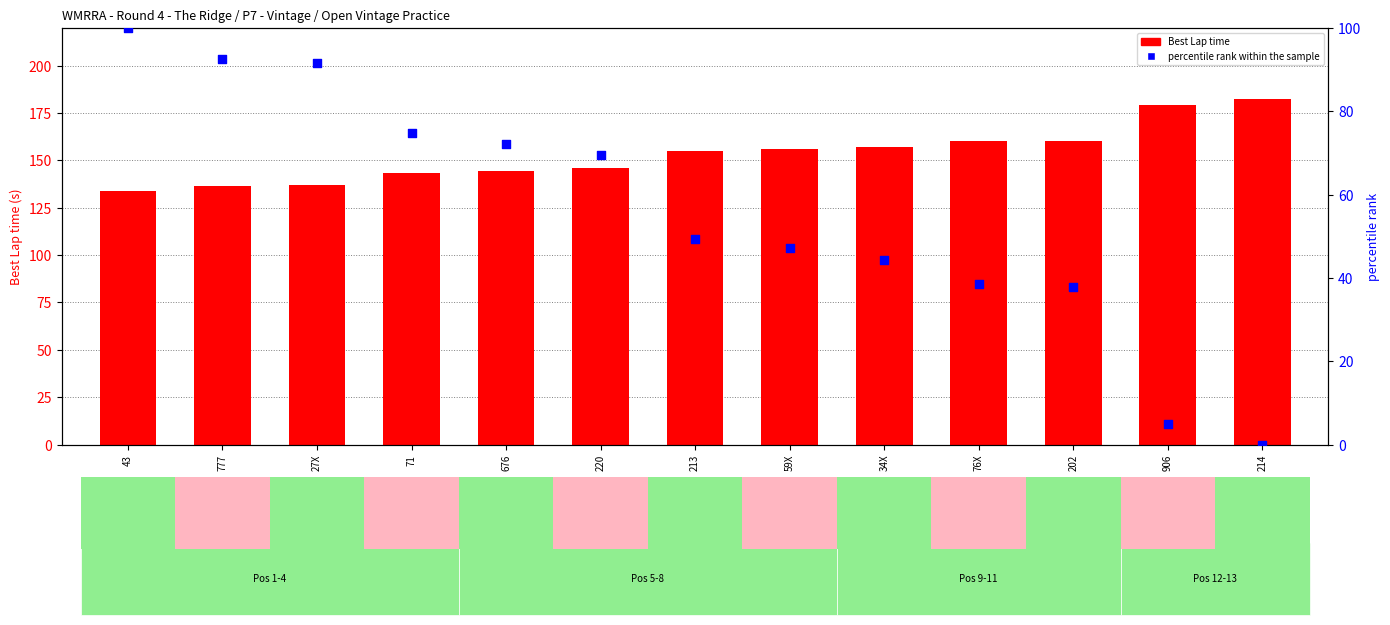

At how many categories does at least one series exceed 147?

7